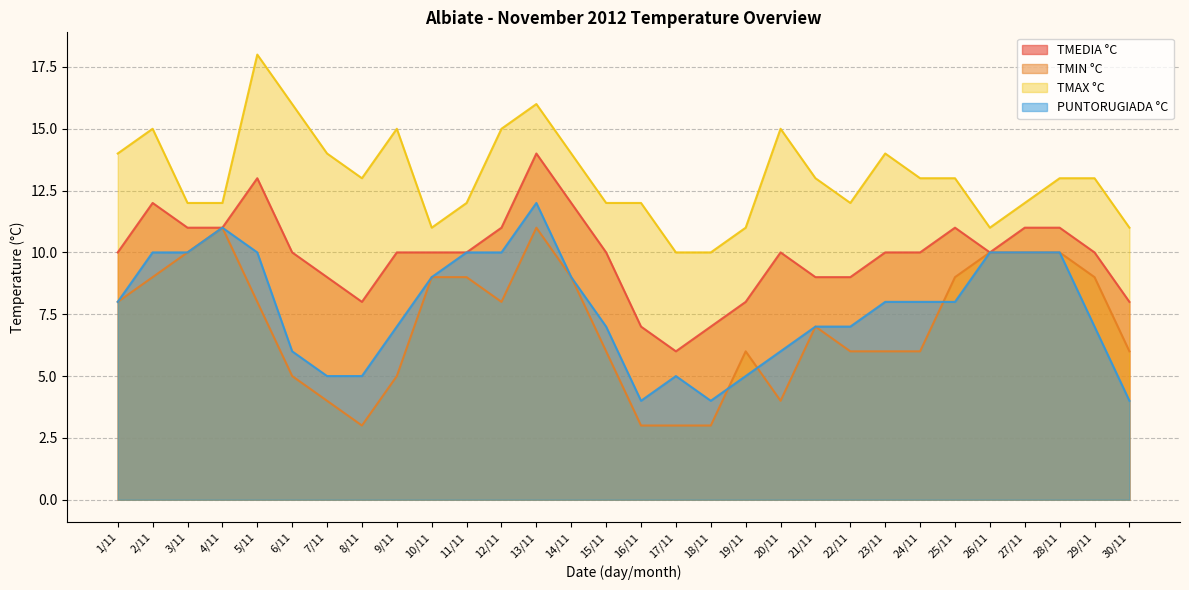

Which series has the largest total across all categories?

TMAX °C